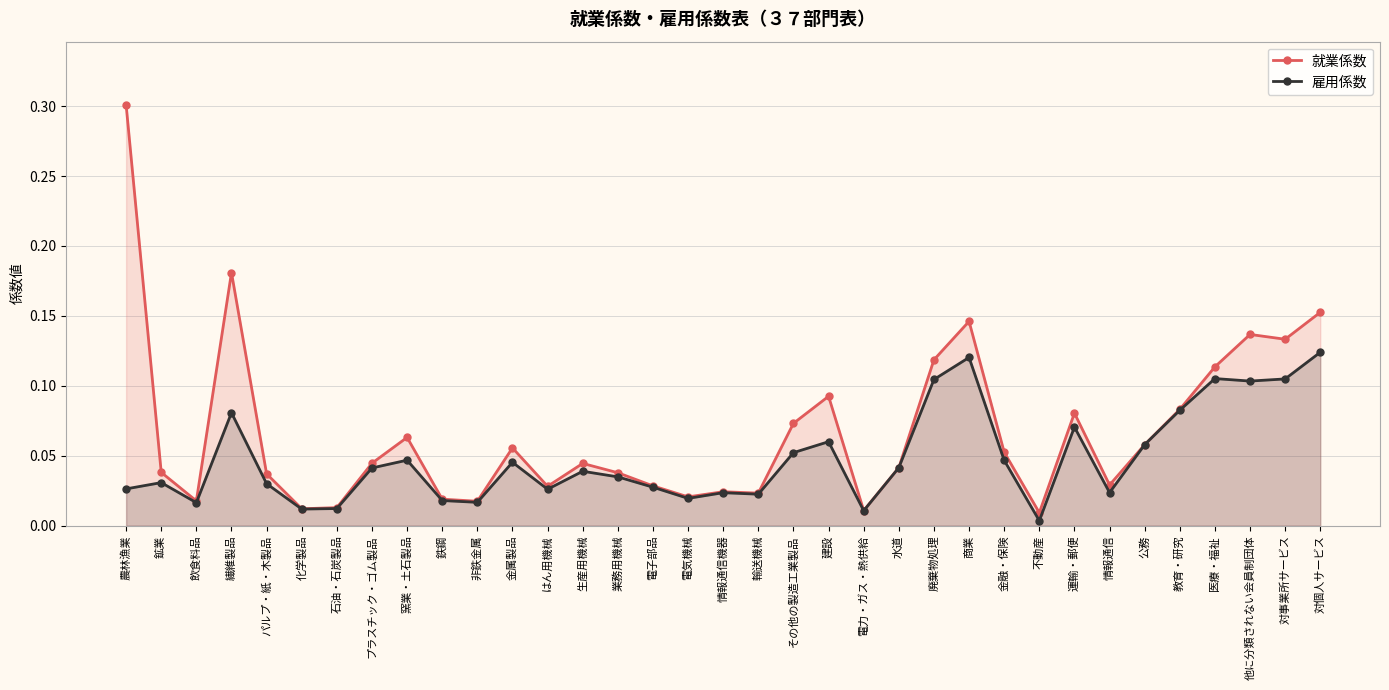

Reading left to right, list all the values displayed in this chart.

就業係数: 0.3	0.0	0.0	0.2	0.0	0.0	0.0	0.0	0.1	0.0	0.0	0.1	0.0	0.0	0.0	0.0	0.0	0.0	0.0	0.1	0.1	0.0	0.0	0.1	0.1	0.1	0.0	0.1	0.0	0.1	0.1	0.1	0.1	0.1	0.2
雇用係数: 0.0	0.0	0.0	0.1	0.0	0.0	0.0	0.0	0.0	0.0	0.0	0.0	0.0	0.0	0.0	0.0	0.0	0.0	0.0	0.1	0.1	0.0	0.0	0.1	0.1	0.0	0.0	0.1	0.0	0.1	0.1	0.1	0.1	0.1	0.1